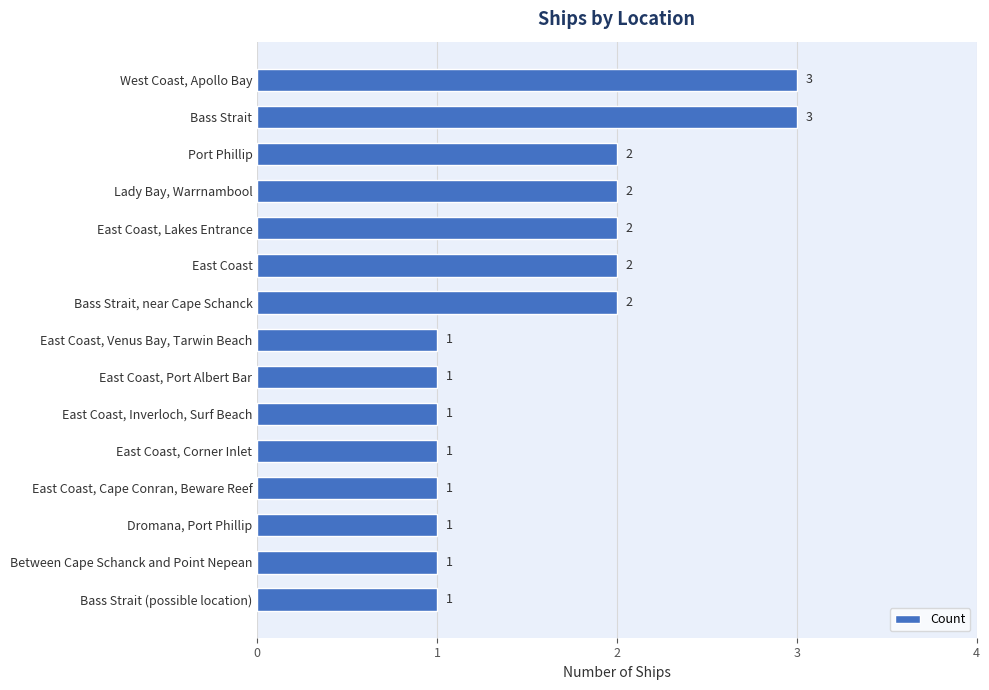

The chart shows a value of 1 at Bass Strait. True or false?

False